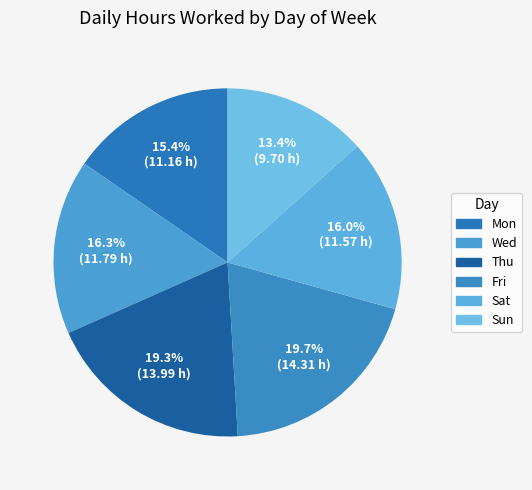

How many segments does this pie chart have?

6